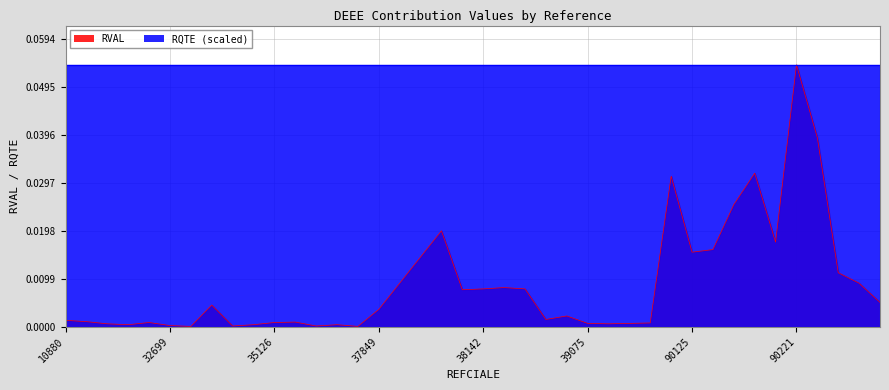

Between 32699 and 36635, which is larger?

32699